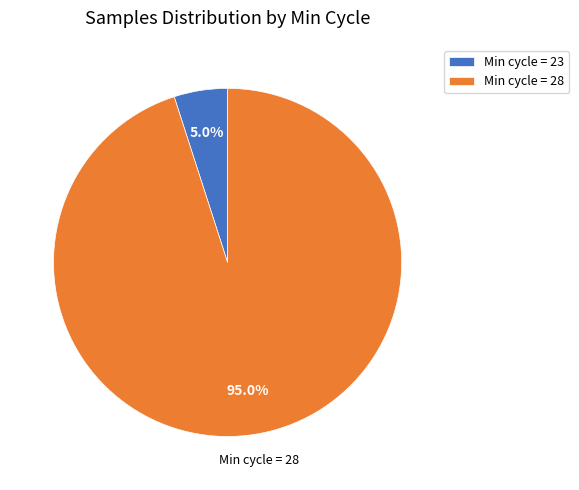

Which slice is the smallest?

Min cycle = 23